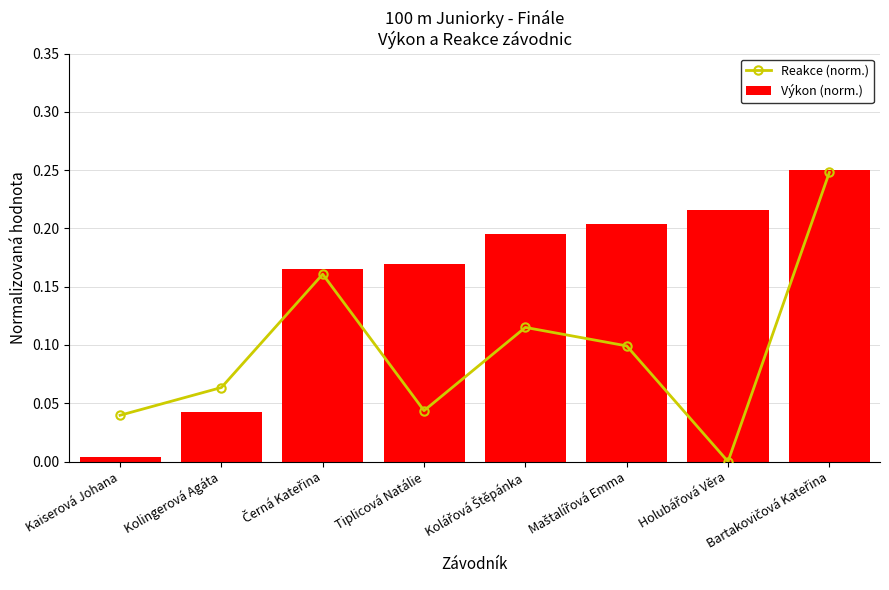

Which series has the largest total across all categories?

Výkon (norm.)